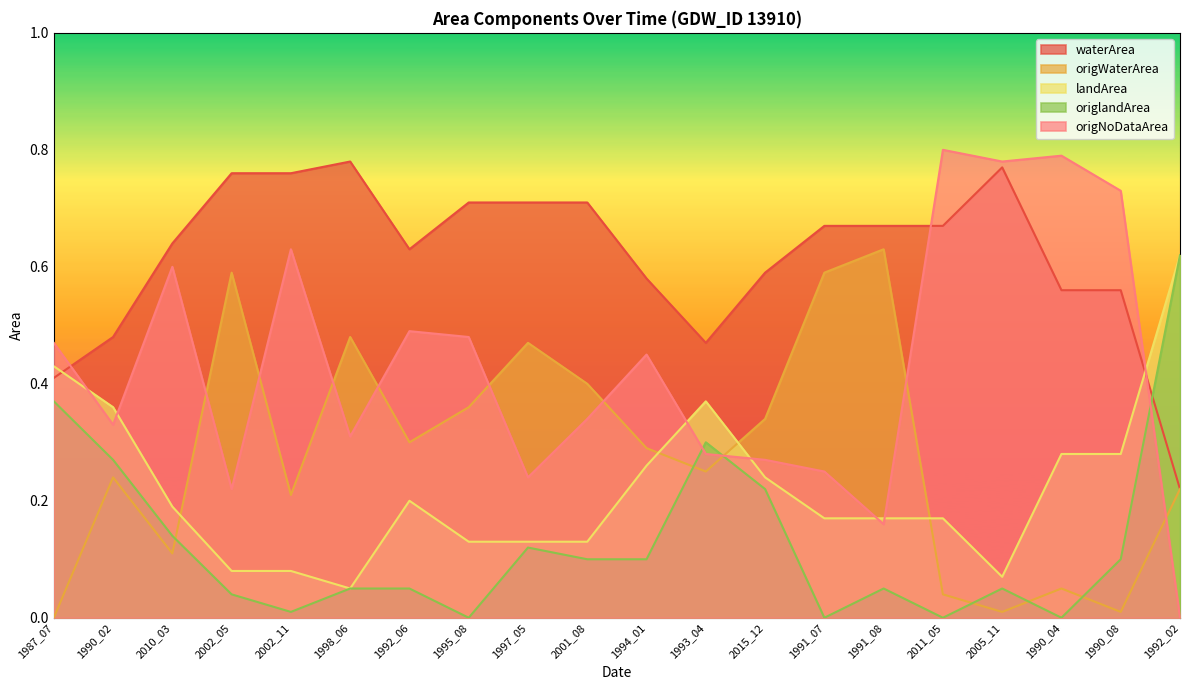

How many lines are shown in the chart?

5